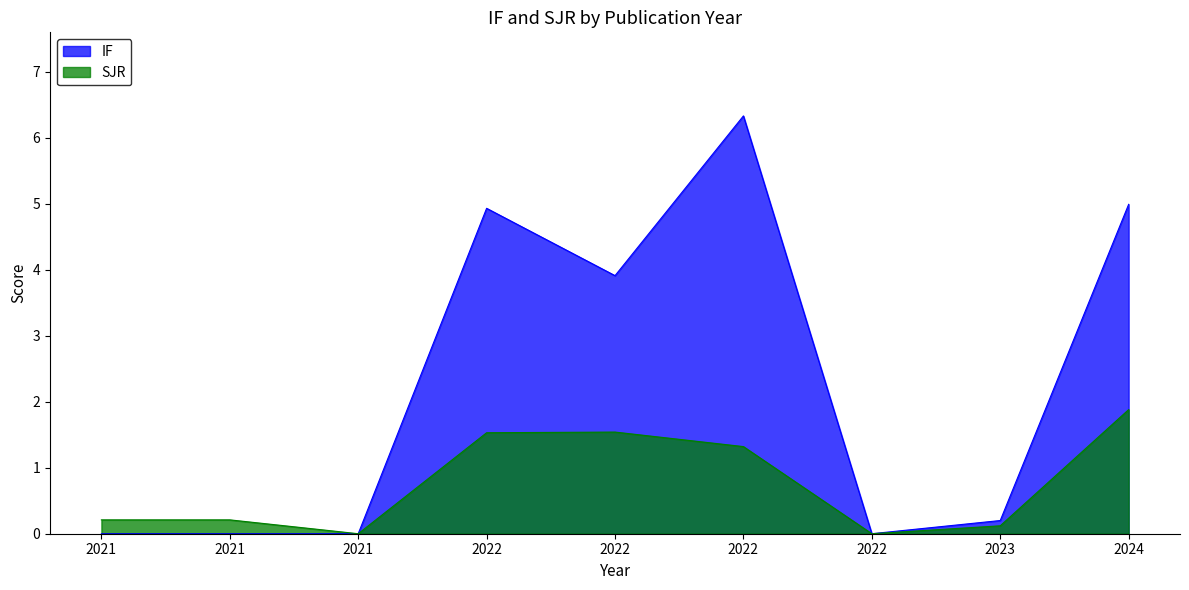

At how many categories does at least one series exceed 1?

4